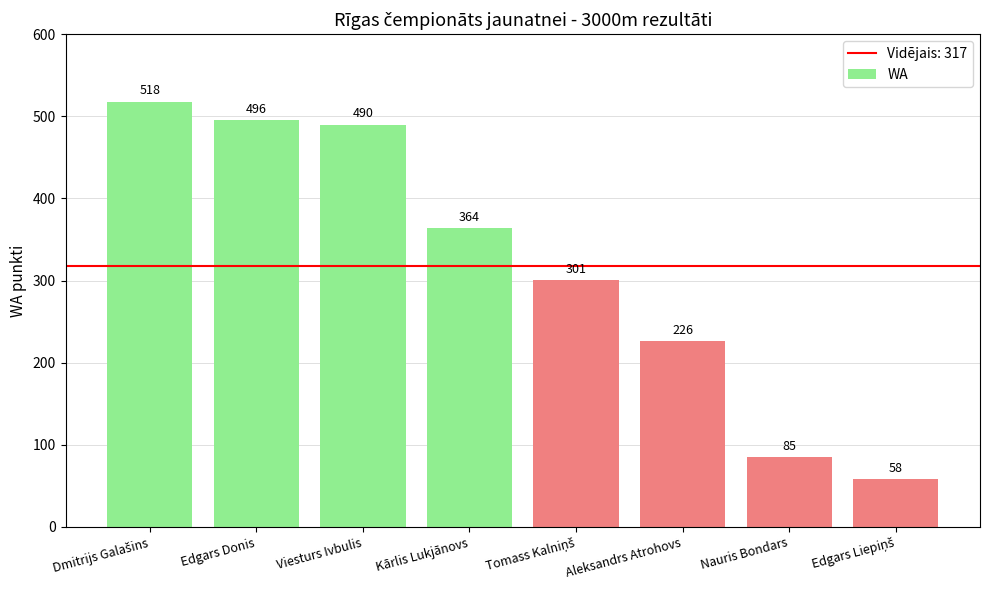

Does the chart contain any negative values?

No